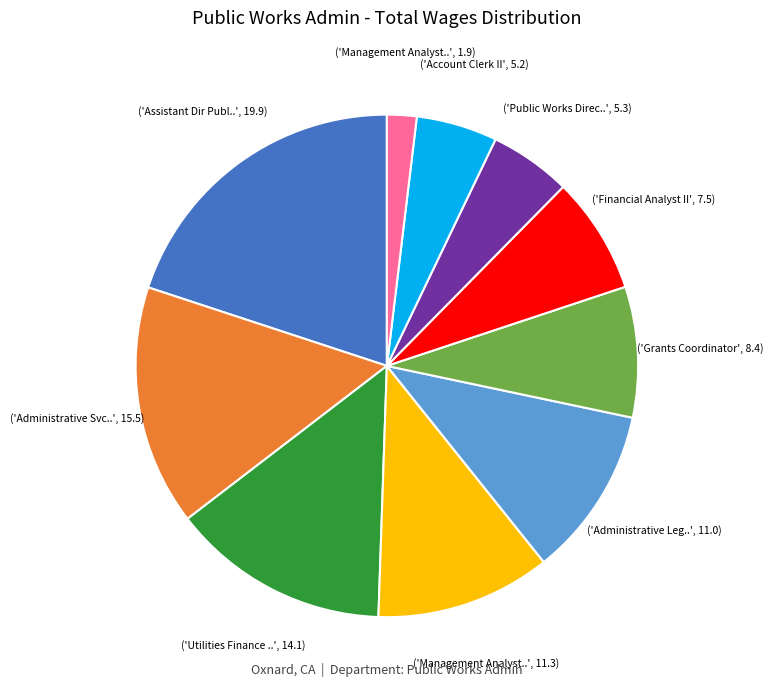

Does any single category account for the majority?

No